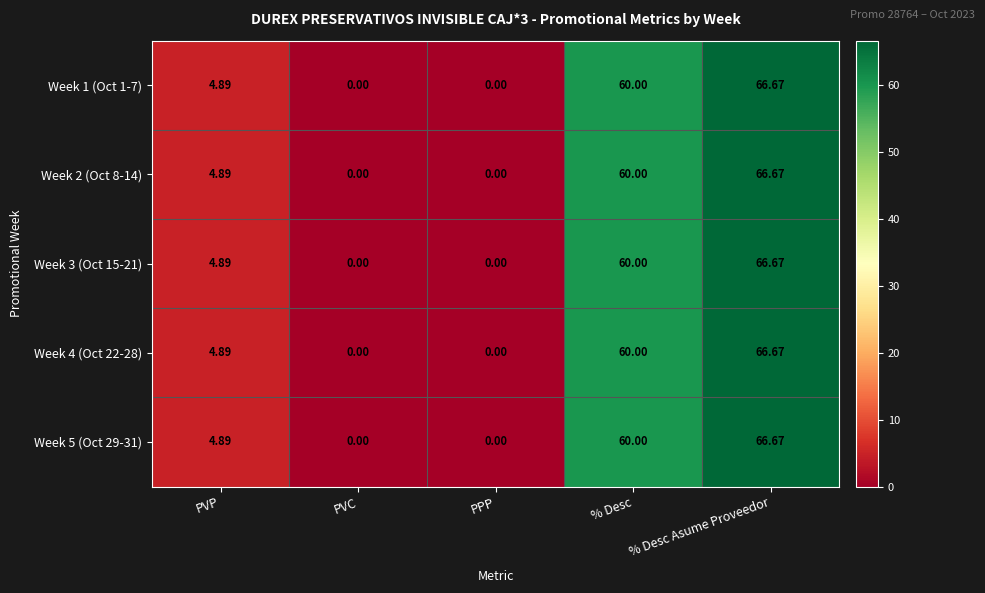

Is the value of Week 2 (Oct 8-14) at PPP greater than the value of Week 5 (Oct 29-31) at PVP?

No